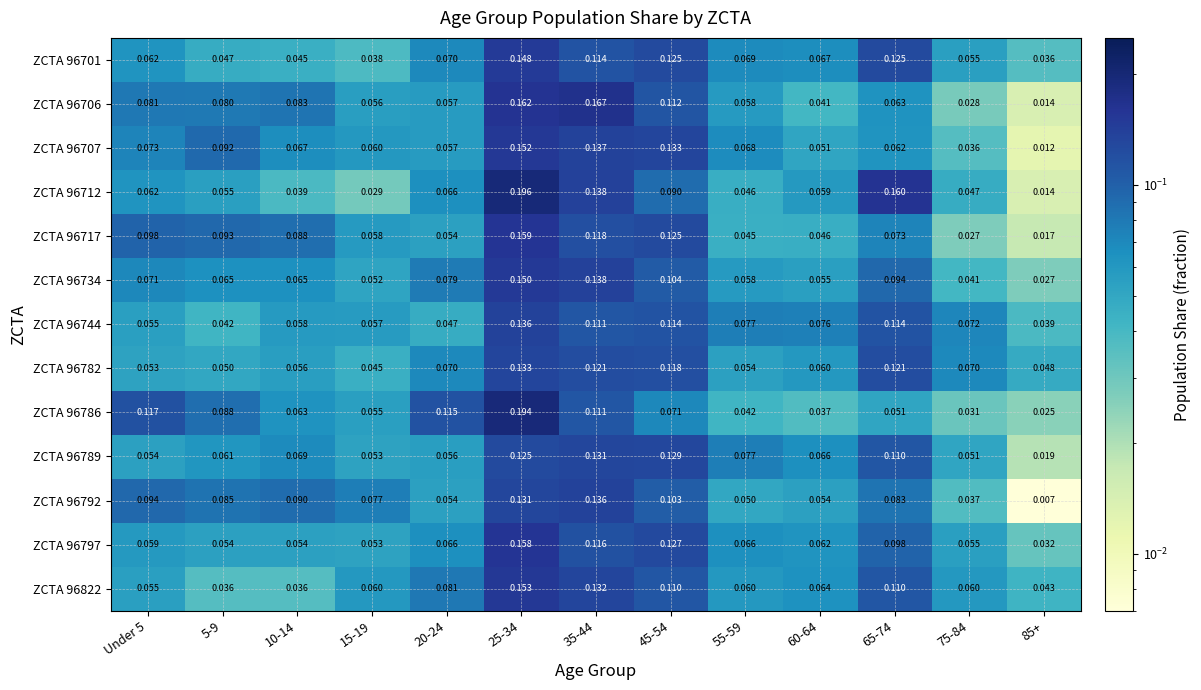

Is the value of ZCTA 96707 at 55-59 greater than the value of ZCTA 96792 at 65-74?

No